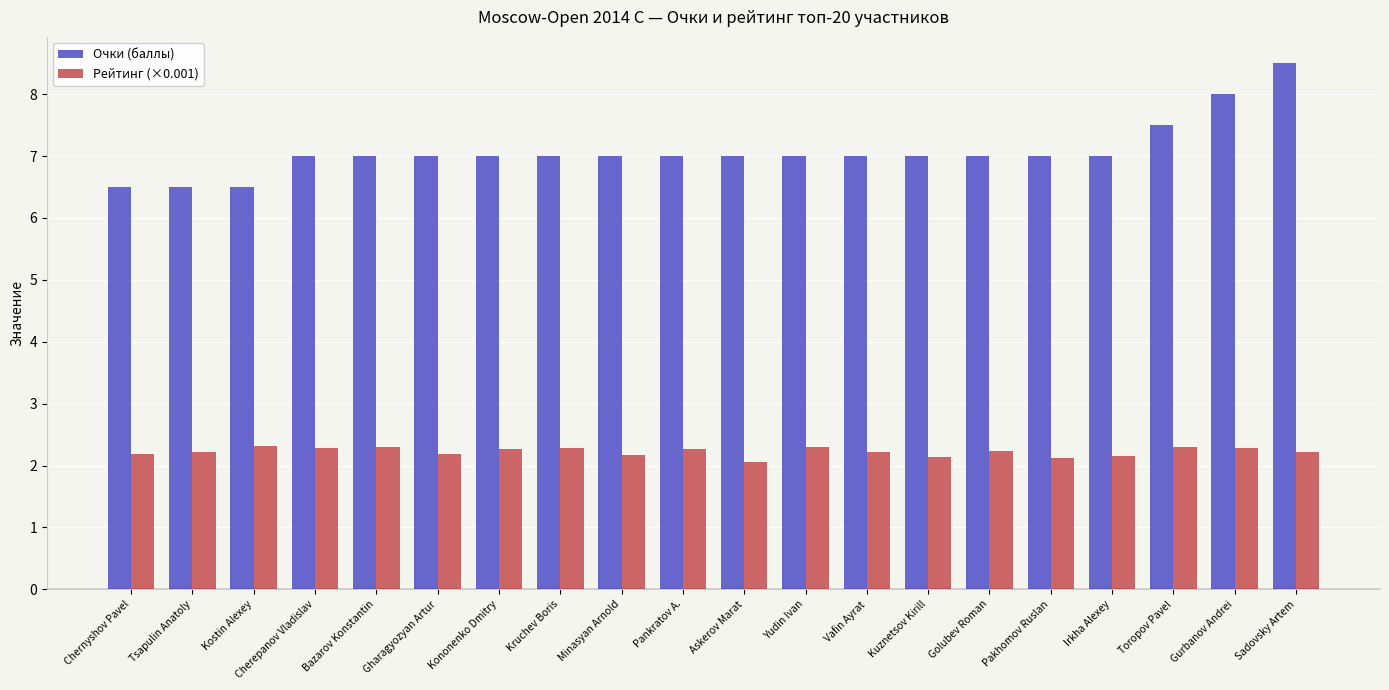

What are all the series names shown in the legend?

Очки (баллы), Рейтинг (×0.001)